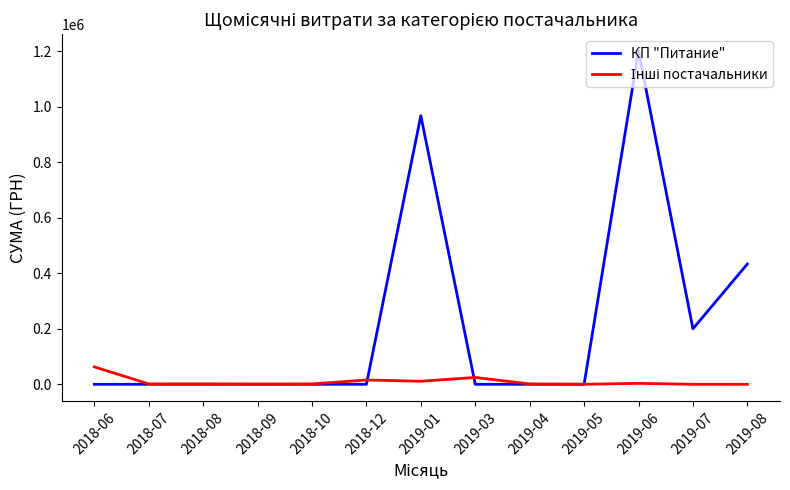

What is the maximum value shown in the chart?

1200911.5